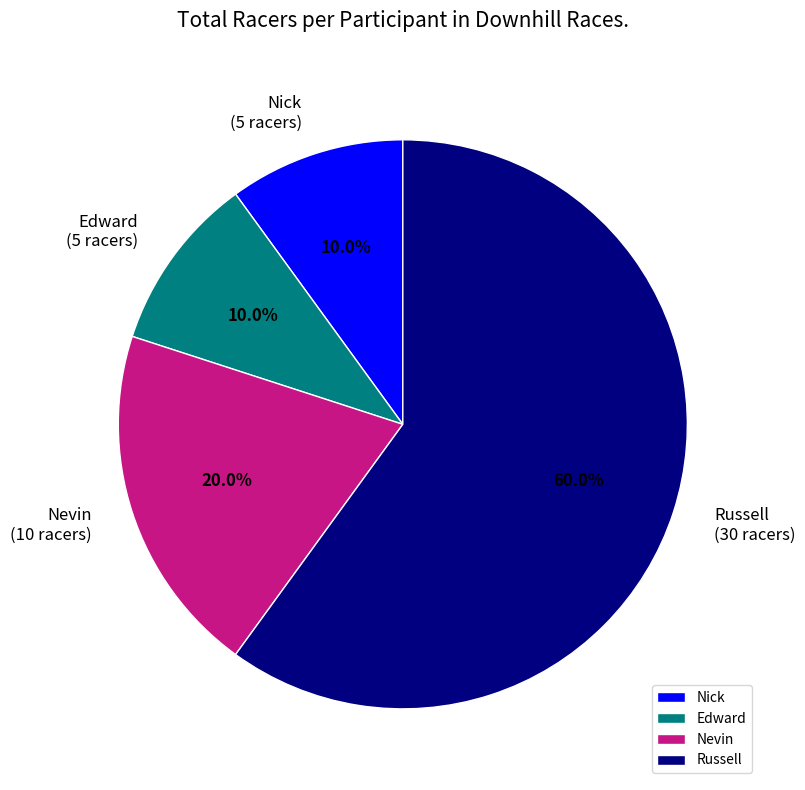

Is it true that Nick is 10% of the pie?

True